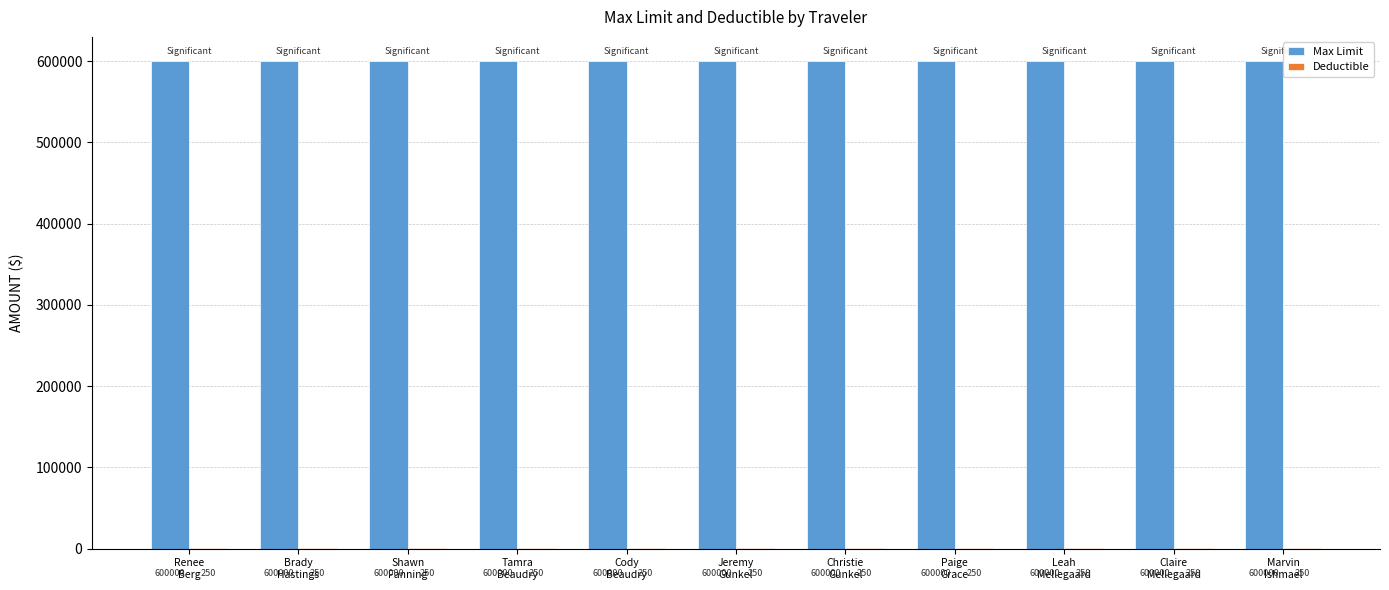

What is the highest value of the Max Limit series?

600000